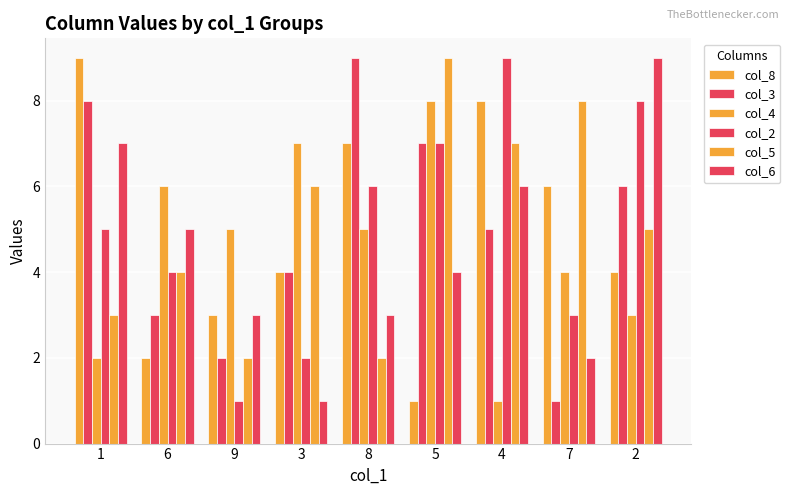

Does the chart contain stacked bars?

No